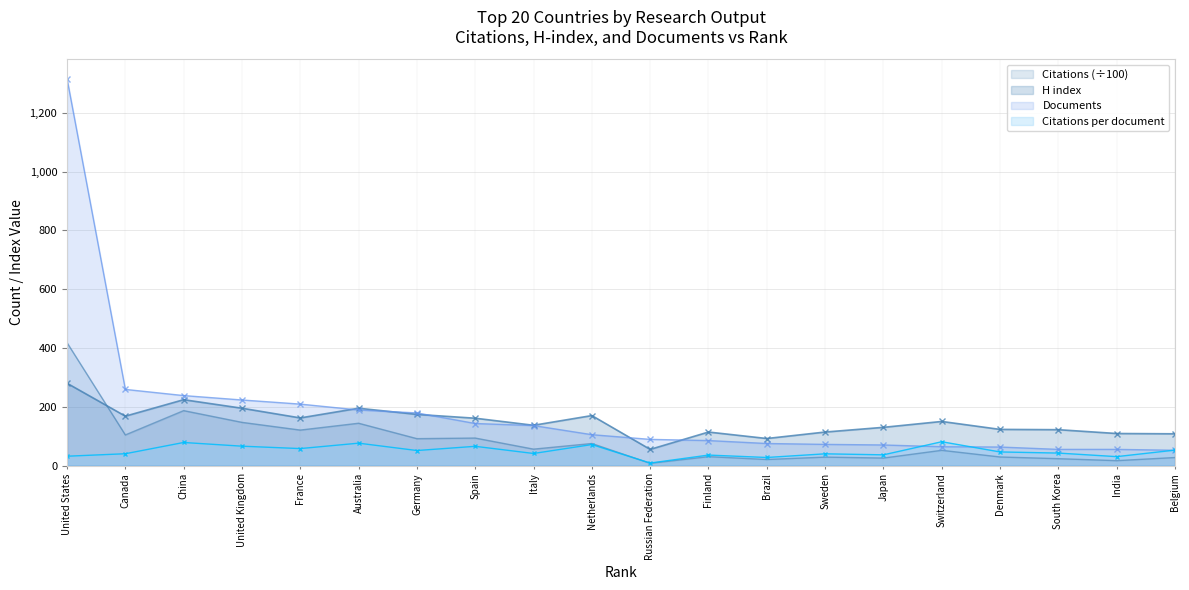

Rank the series by their average value, from highest to lowest.

Documents, H index, Citations (÷100), Citations per document